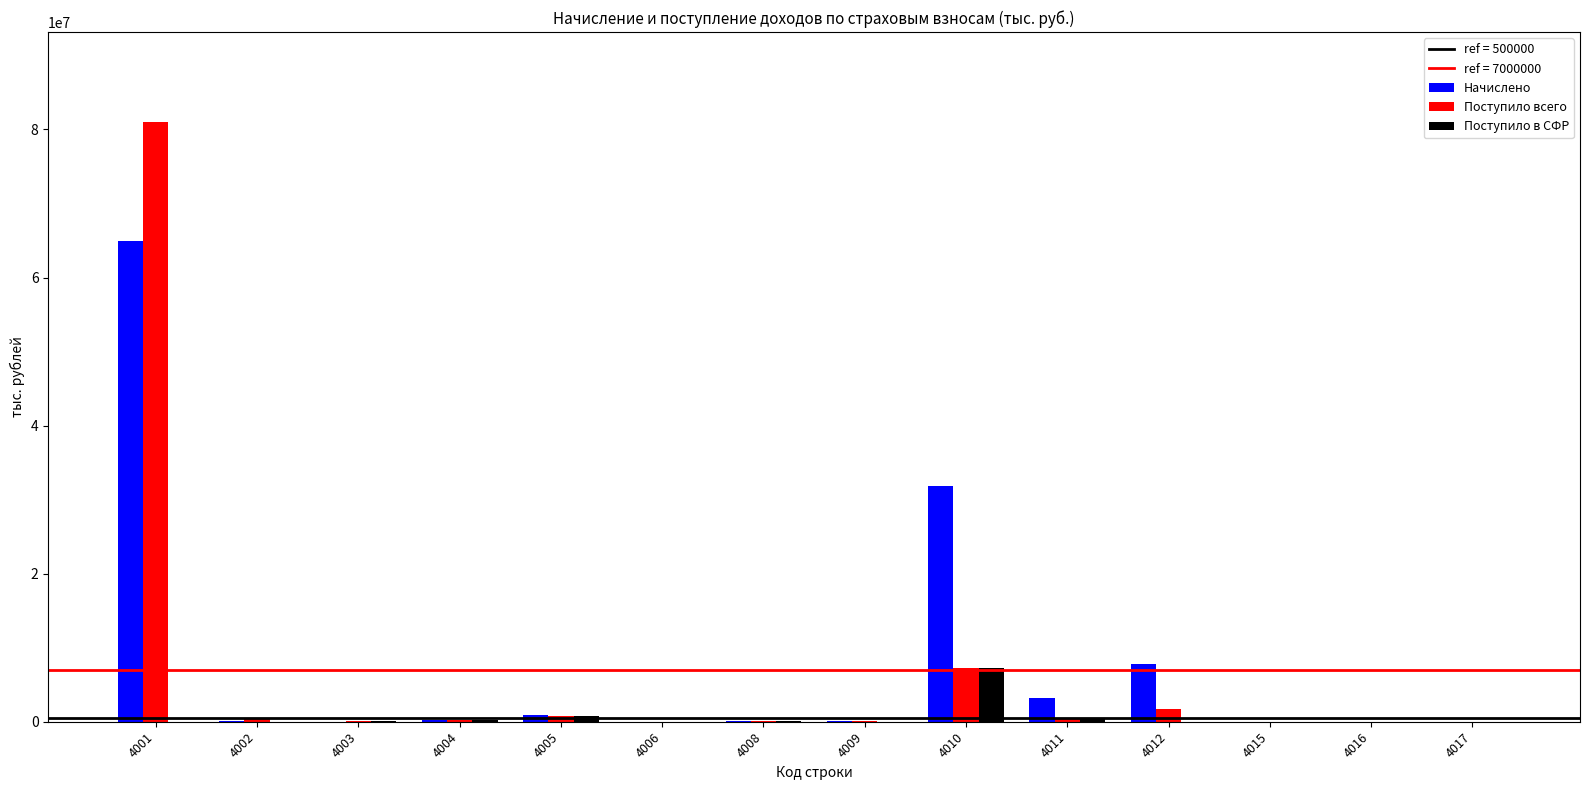

At which category is the sum across all series the highest?

4001